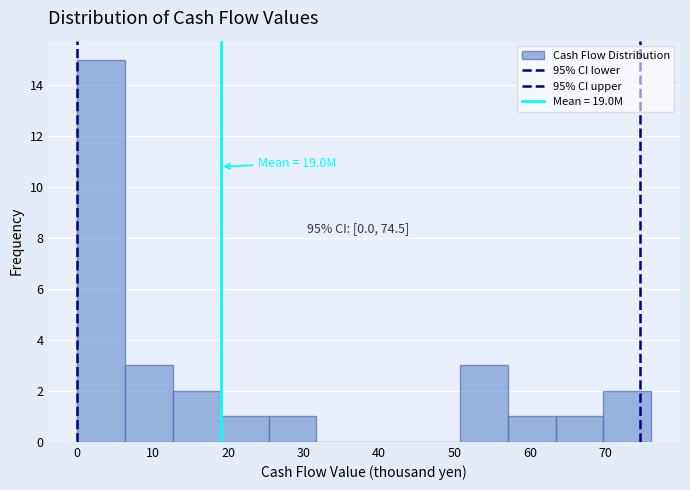

Over which range of the x-axis is the bar tallest?

0 to 6